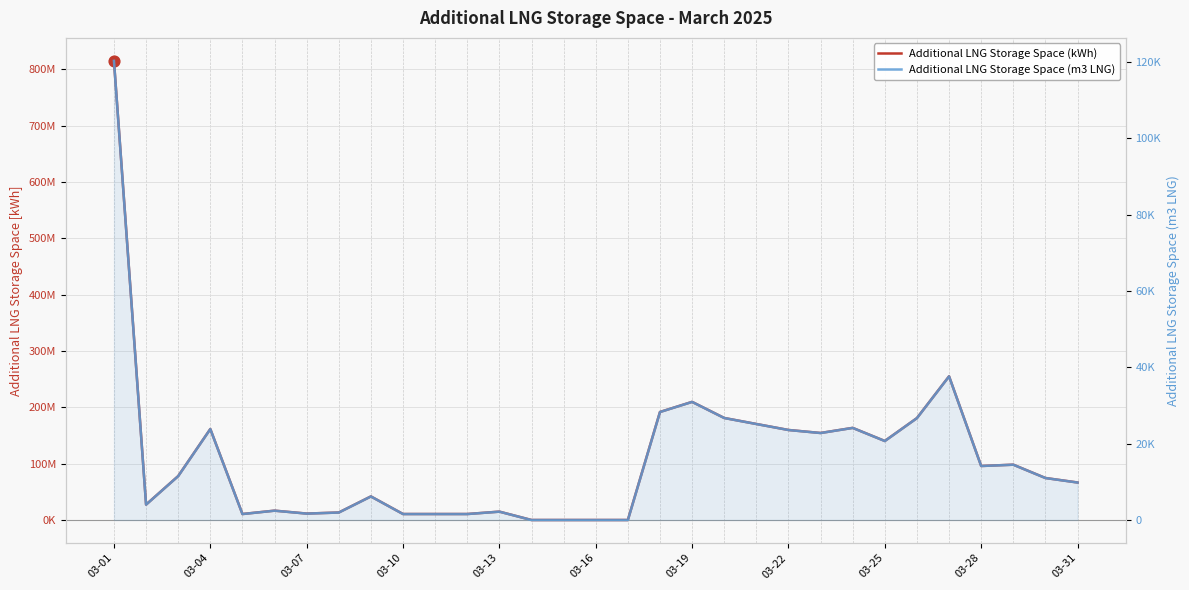

Is the value of Additional LNG Storage Space (m3 LNG) at 03-25 greater than the value of Additional LNG Storage Space (kWh) at 28?

No